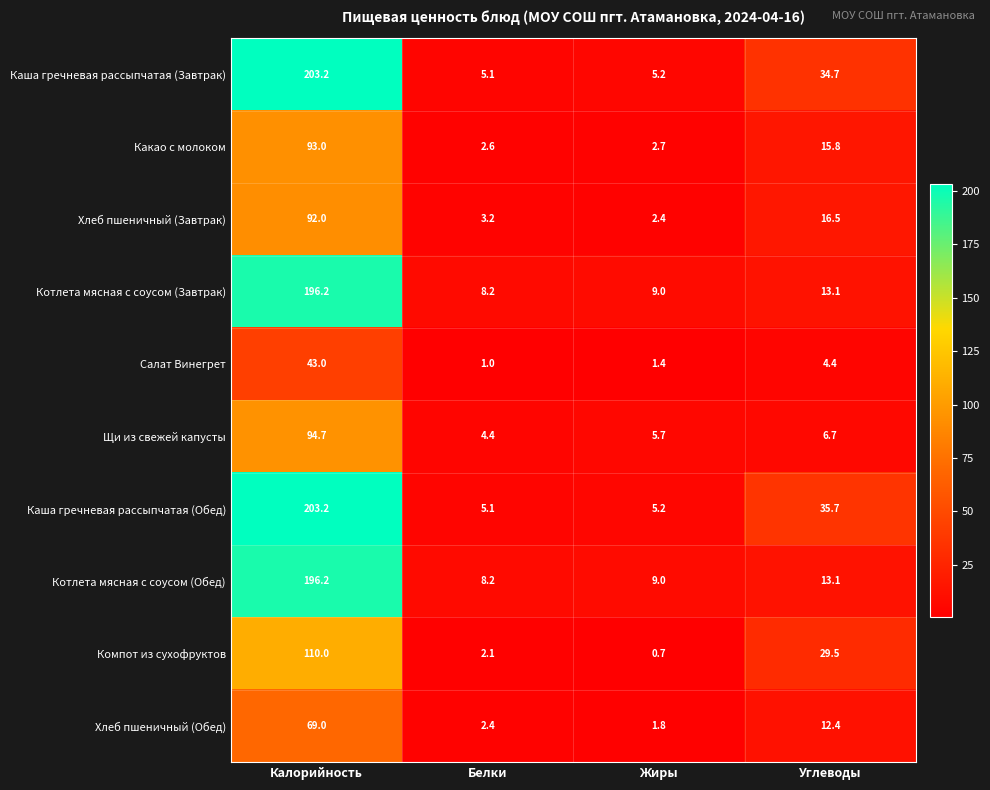

How many data points in Щи из свежей капусты are above 6?

2